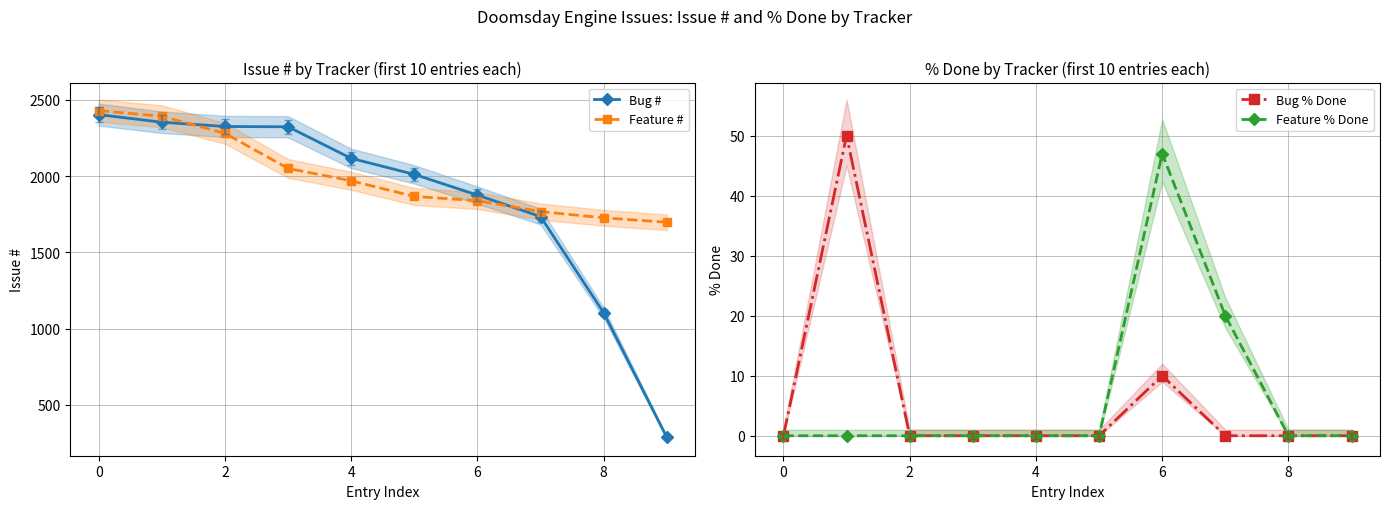

What are all the series names shown in the legend?

Bug #, Feature #, Bug % Done, Feature % Done